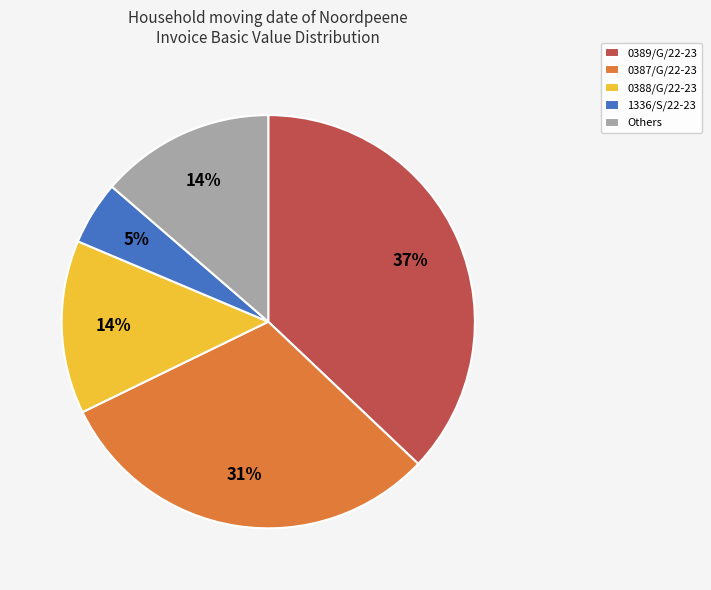

What percentage is the 0387/G/22-23 slice, to the nearest percent?

31%